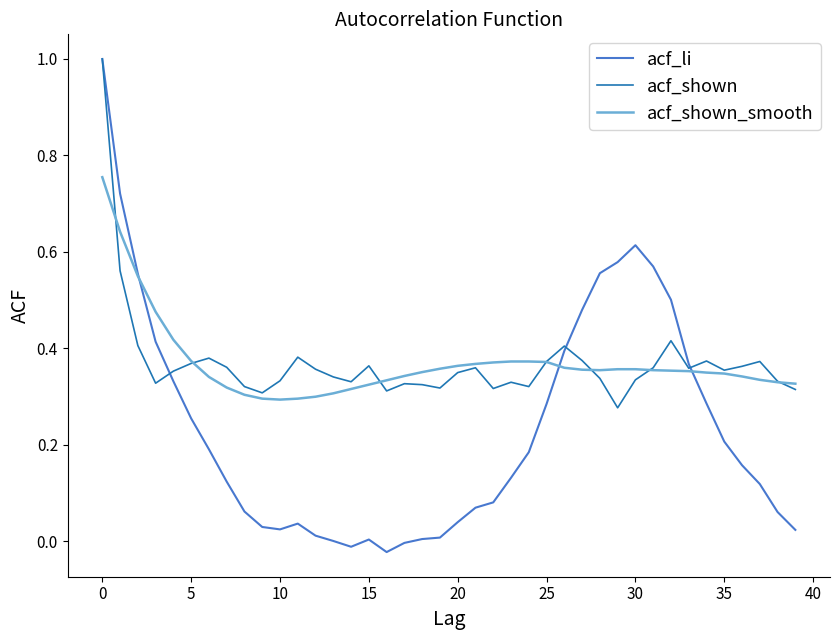

Which series has the largest range (max minus min)?

acf_li